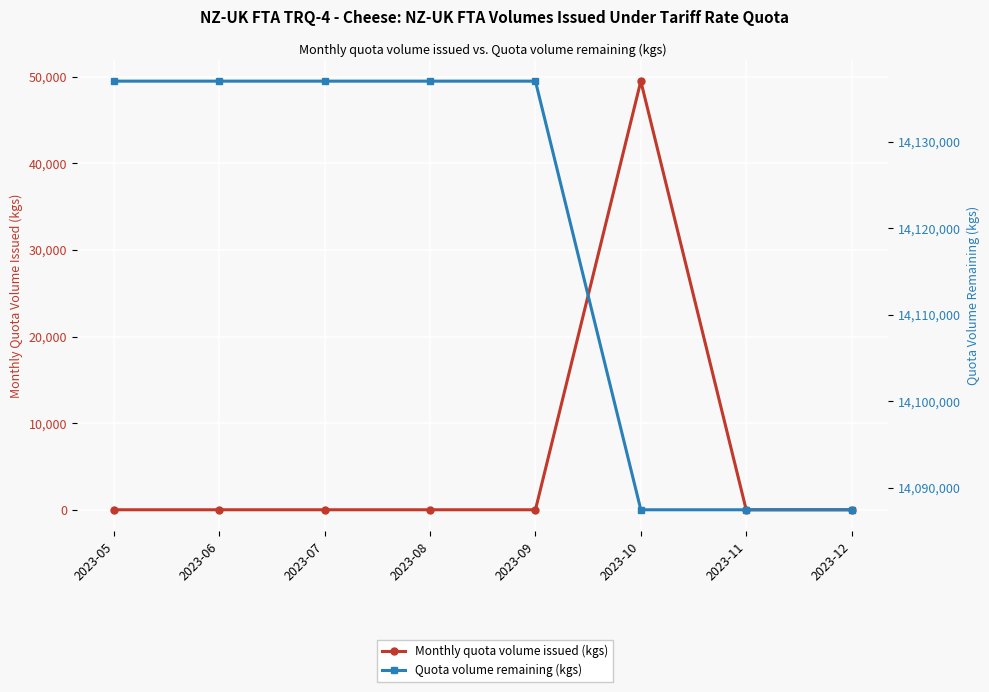

How many lines are shown in the chart?

2